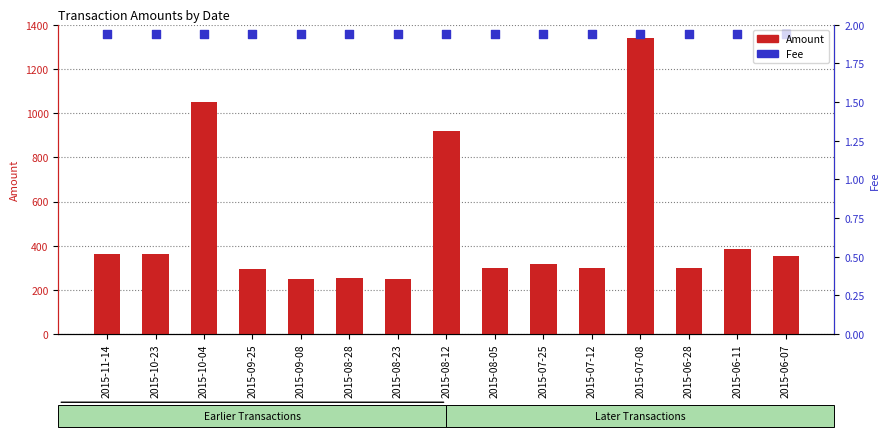

At how many categories does at least one series exceed 356?

15